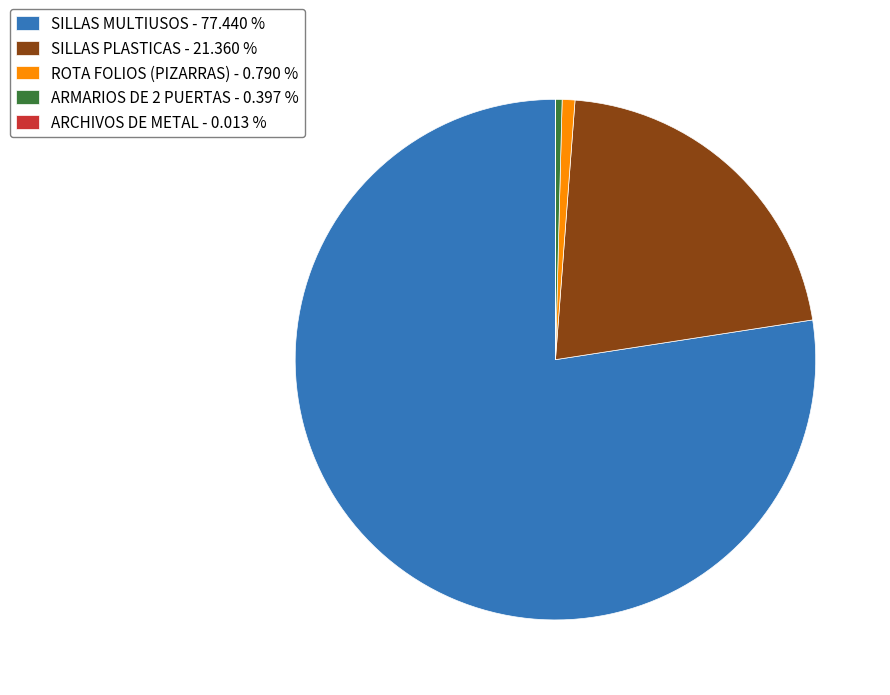

Combined, do SILLAS MULTIUSOS - 77.440 % and SILLAS PLASTICAS - 21.360 % account for over 50%?

Yes